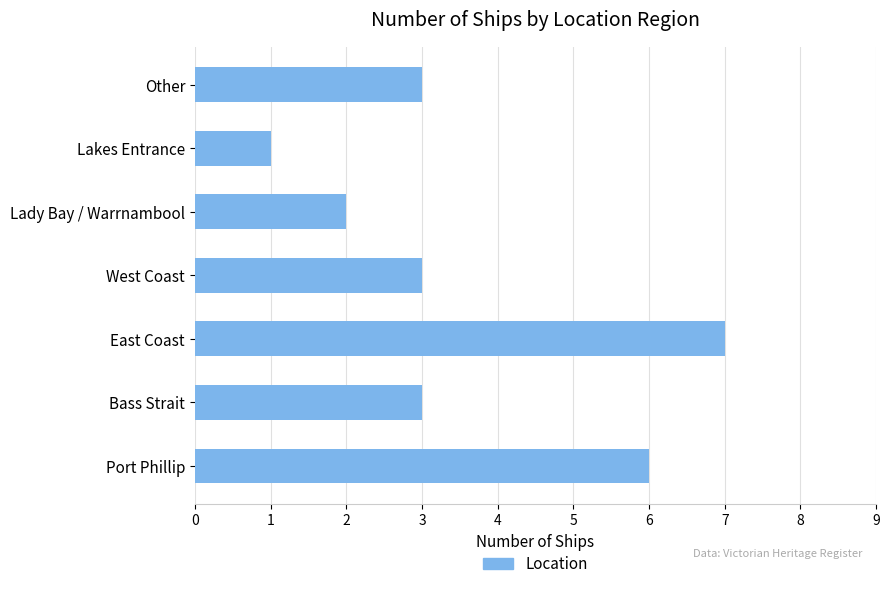

What is the difference between the maximum and minimum values?

6